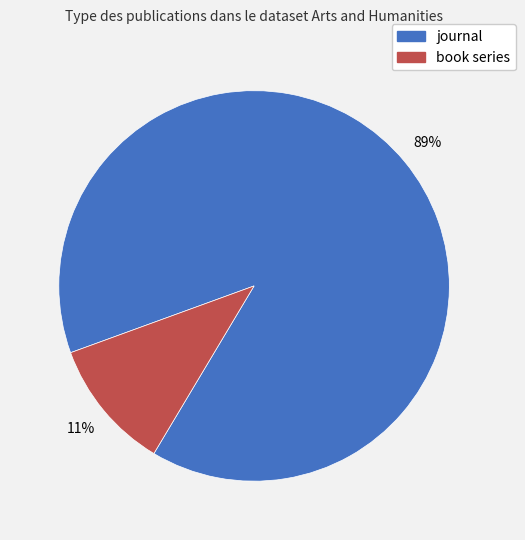

What is the largest slice in the pie chart?

journal